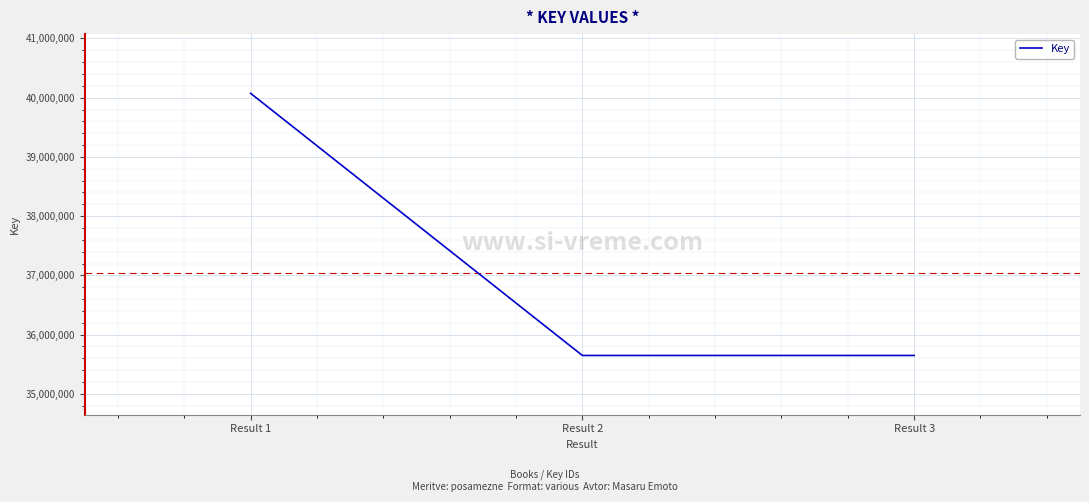

Read the value at Result 2, to the nearest 50.

35647850